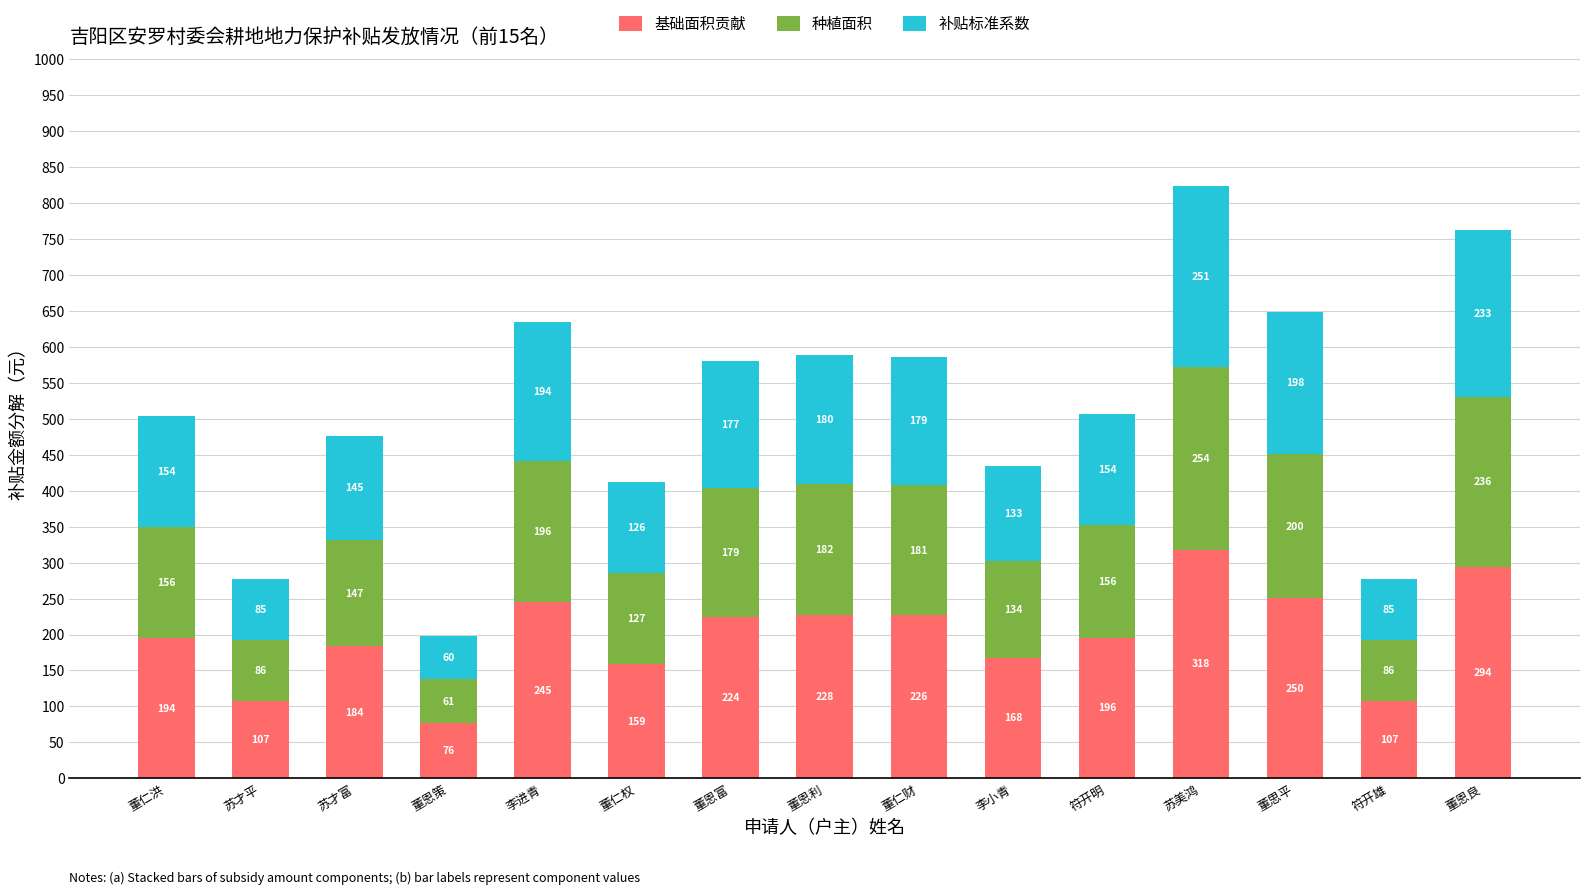

At which category is the sum across all series the highest?

苏美鸿